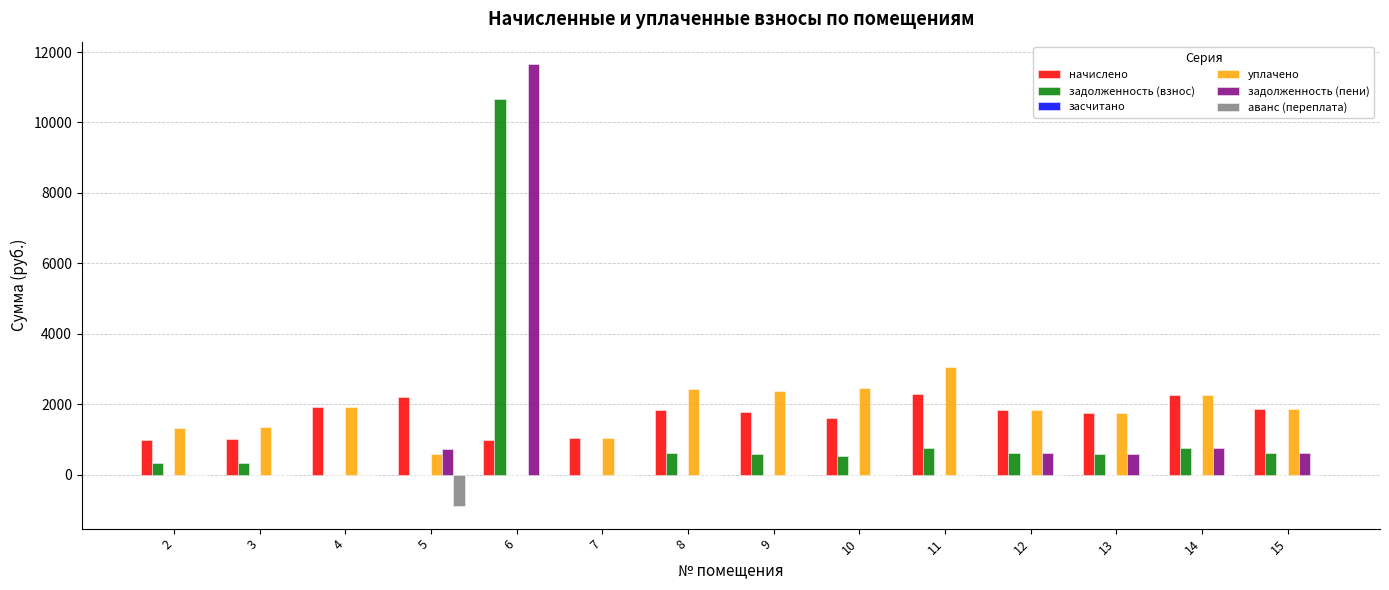

What is the total value across all series at 8?

4868.5